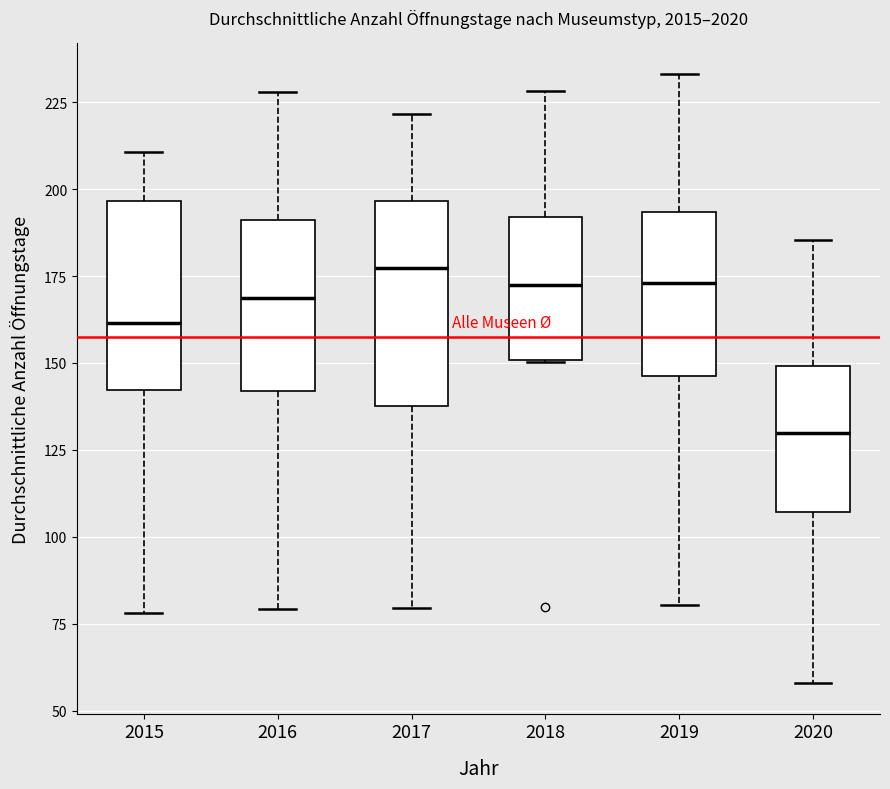

Where does the upper whisker of the box at x = 2015 end on the y-axis? The values are not printed on the chart, so give them approximately, as read against the axis.

210